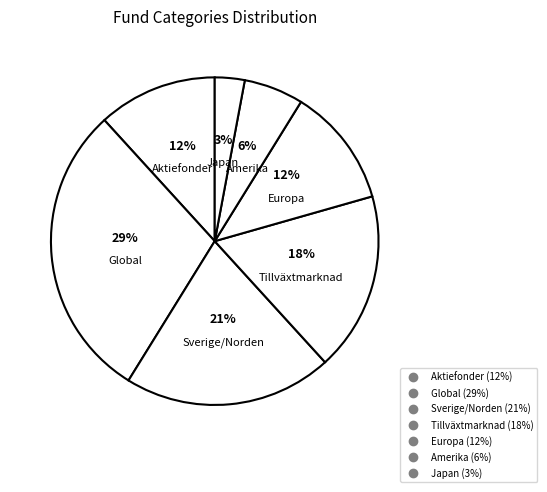

How many slices are in this pie chart?

7